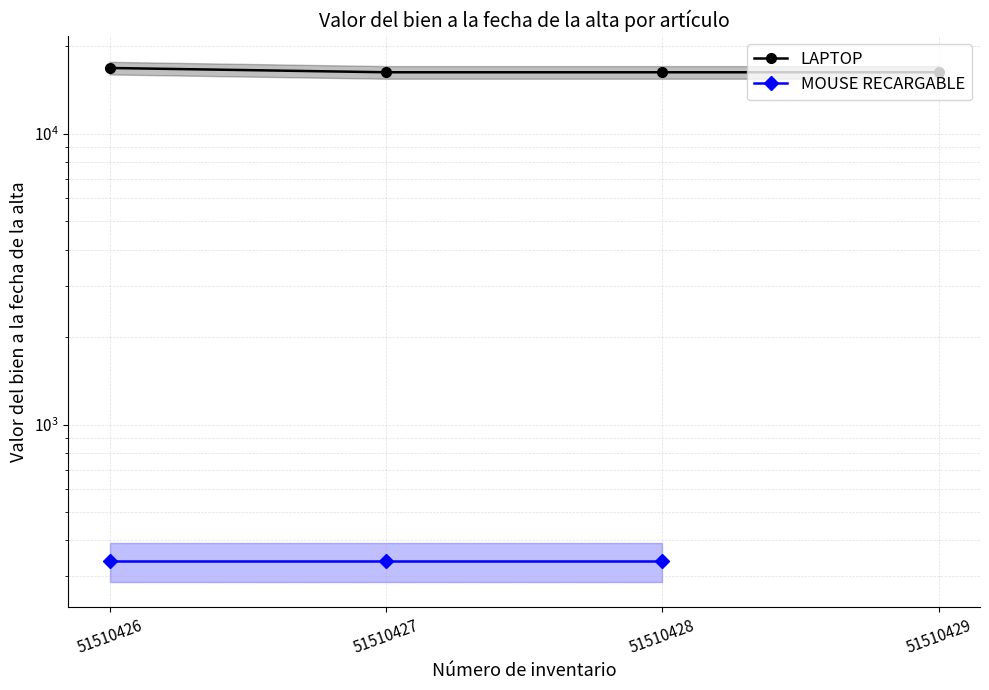

Which has a higher value, 51510427 or 51510426?

51510426